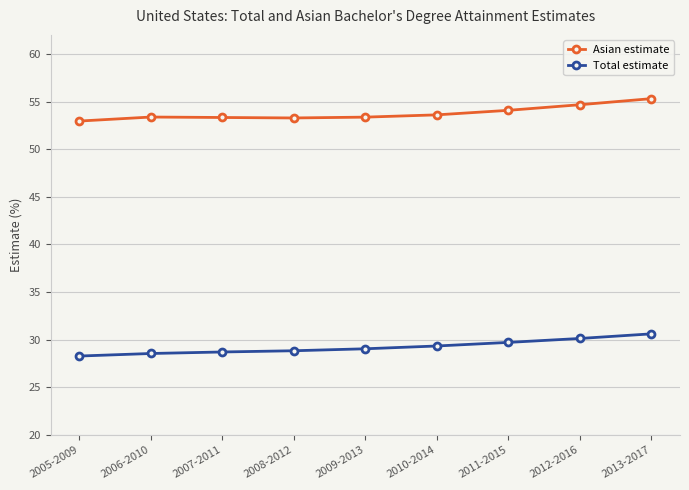

Rank the series by their average value, from highest to lowest.

Asian estimate, Total estimate